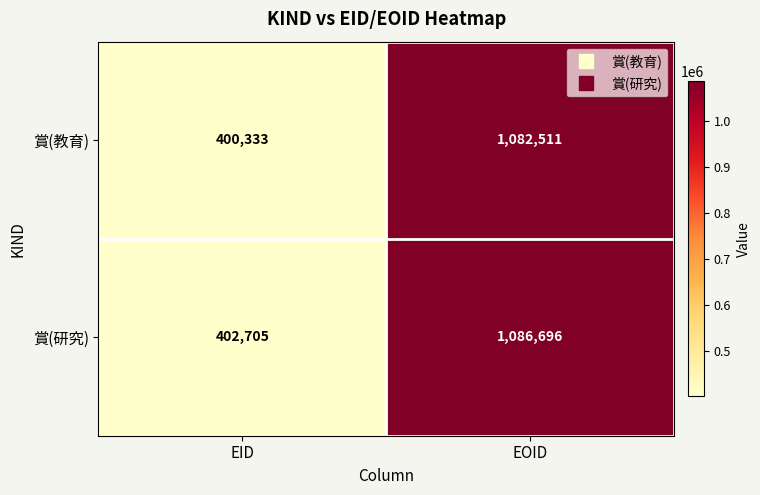

What is the difference between the highest and lowest values at EID?

2372